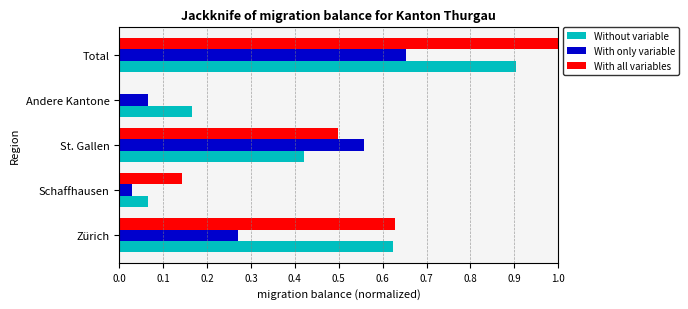

At which category is the sum across all series the highest?

Total